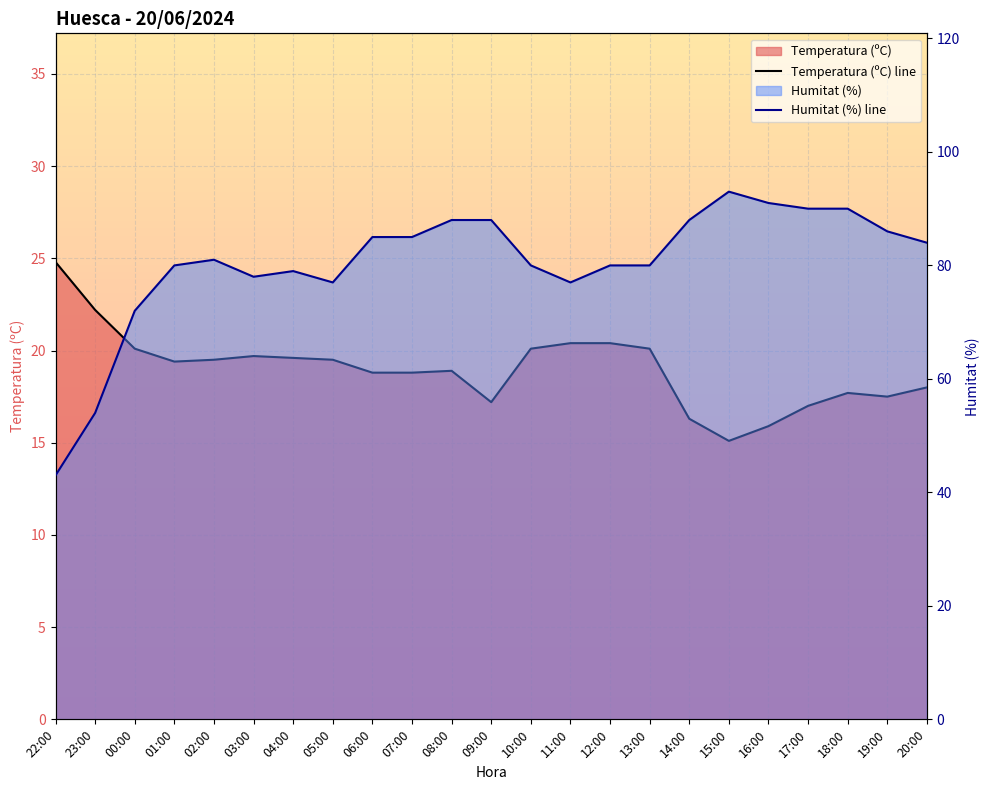

List the series in order of their peak value, highest first.

Humitat (%) line, Temperatura (ºC) line